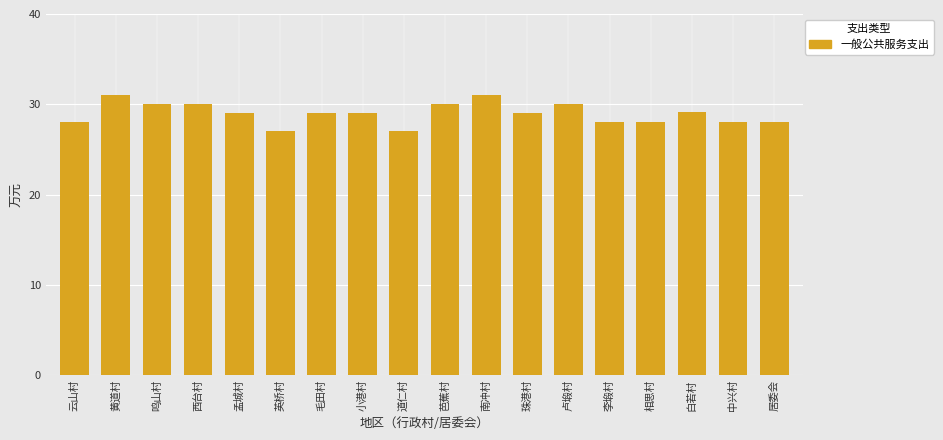

Read the value at 小港村.

29.0